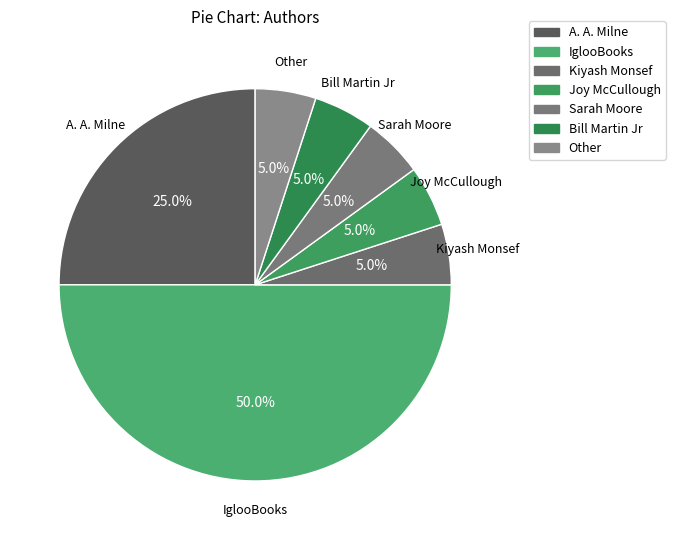

To the nearest percent, what is the difference between the Joy McCullough and IglooBooks slice percentages?

45%